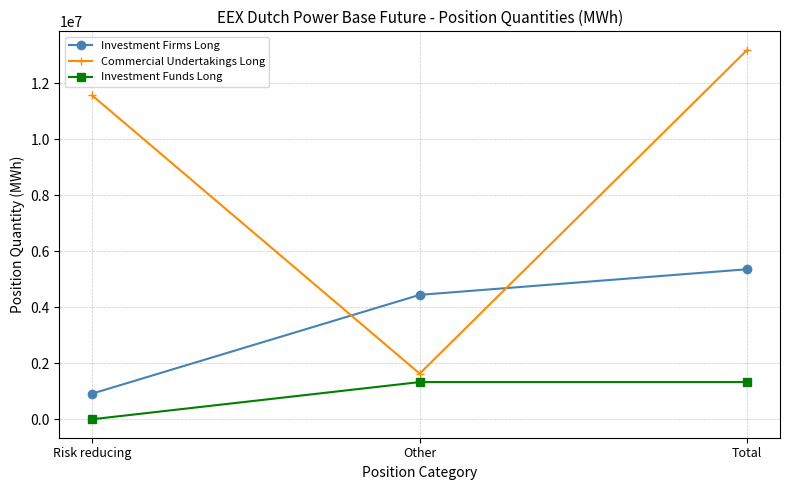

Reading left to right, extract all data points from this chart.

Investment Firms Long: Risk reducing=914421	Other=4439560	Total=5353981
Commercial Undertakings Long: Risk reducing=11556449	Other=1628789	Total=13185238
Investment Funds Long: Risk reducing=0	Other=1326963	Total=1326963